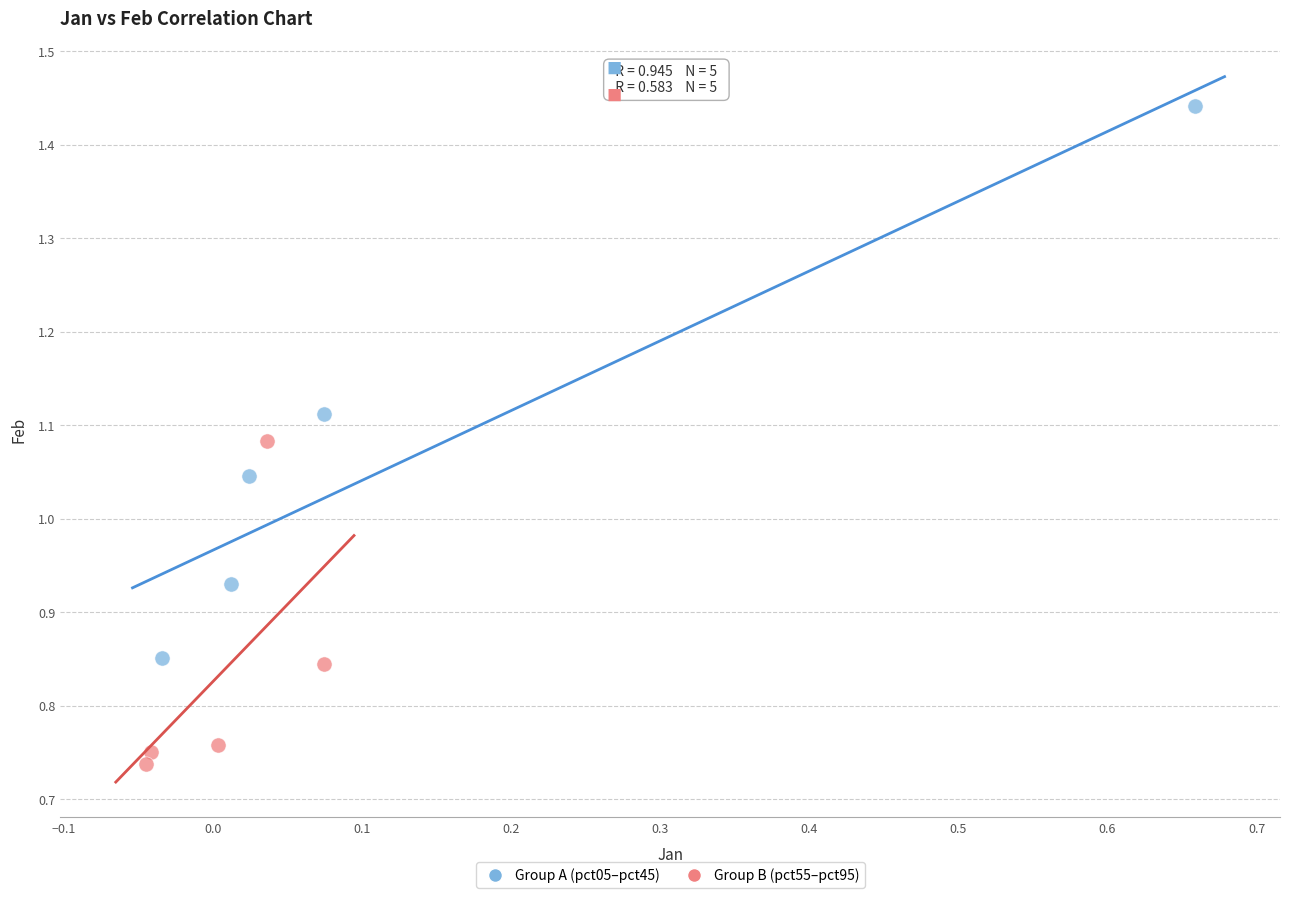

Which series reaches the minimum Y coordinate?

Group B (pct55–pct95)